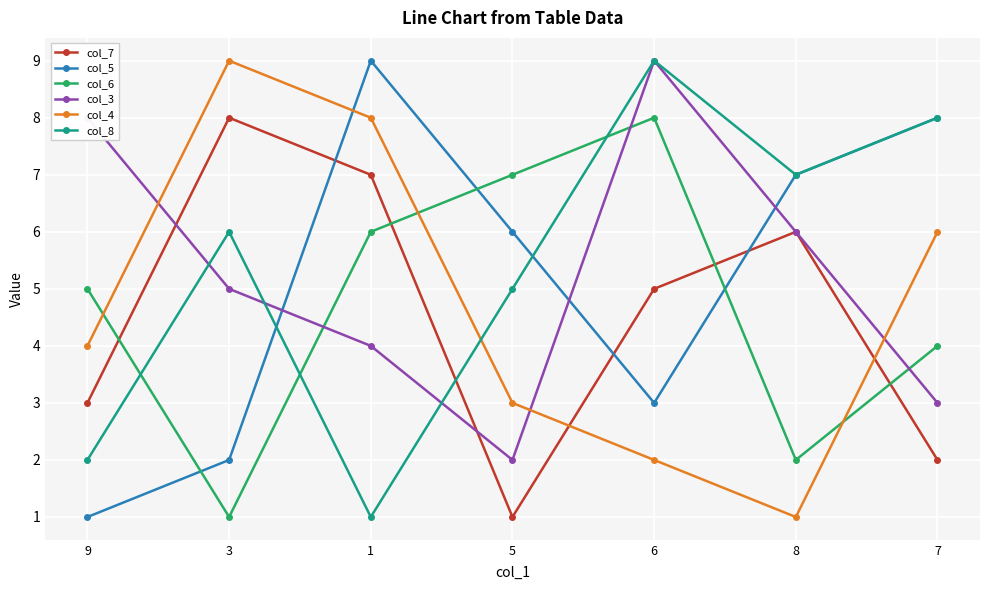

Reading left to right, what are all the values shown in this chart?

col_7: 3	8	7	1	5	6	2
col_5: 1	2	9	6	3	7	8
col_6: 5	1	6	7	8	2	4
col_3: 8	5	4	2	9	6	3
col_4: 4	9	8	3	2	1	6
col_8: 2	6	1	5	9	7	8